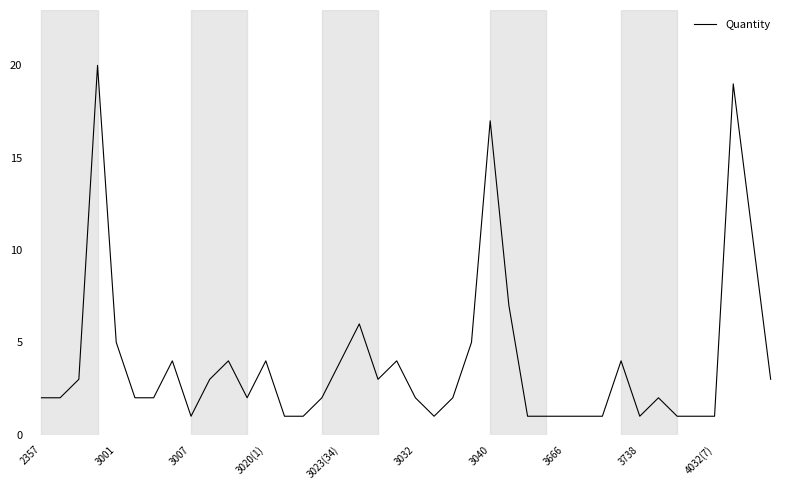

Does the chart display data point markers on the line(s)?

No